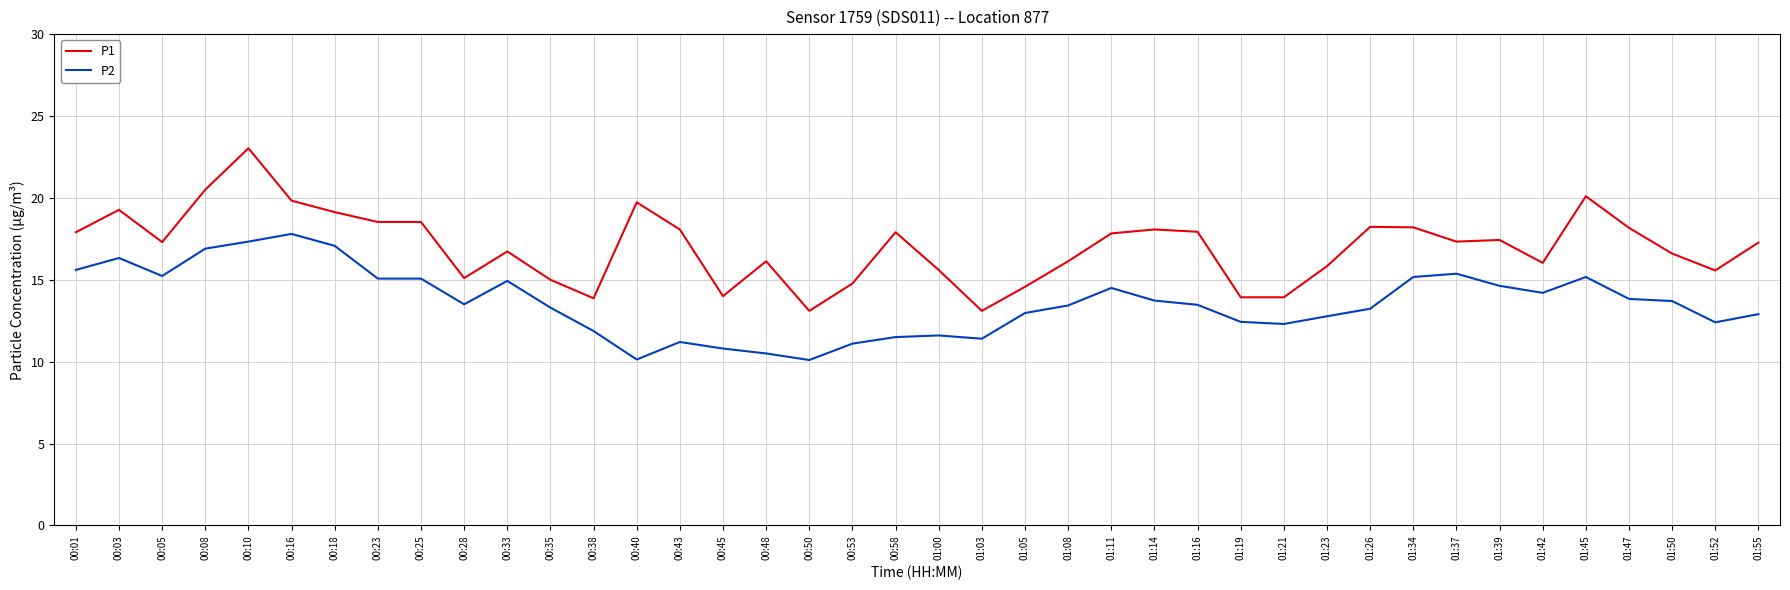

What is the sum of the P2 values at 01:50 and 01:14?

27.4